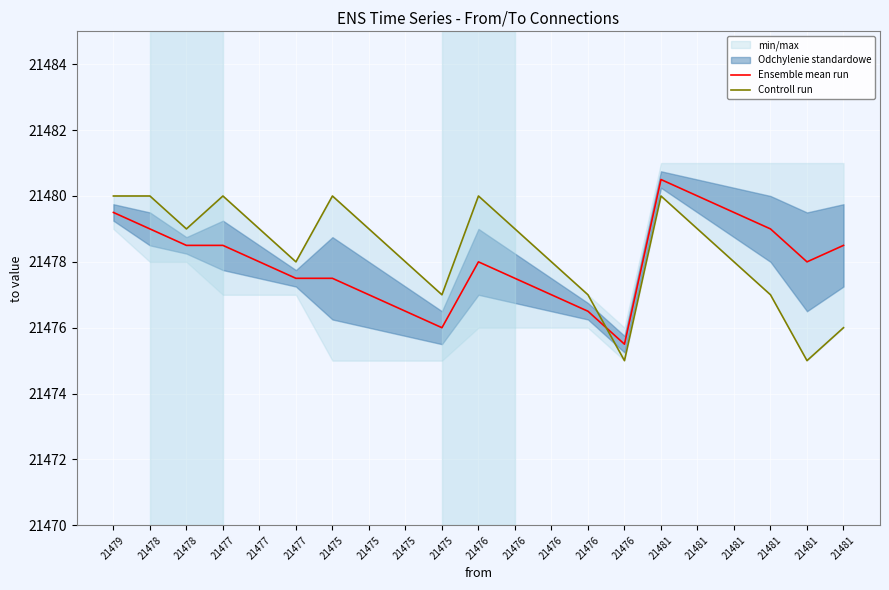

At which category does the chart reach its peak across all series?

21481